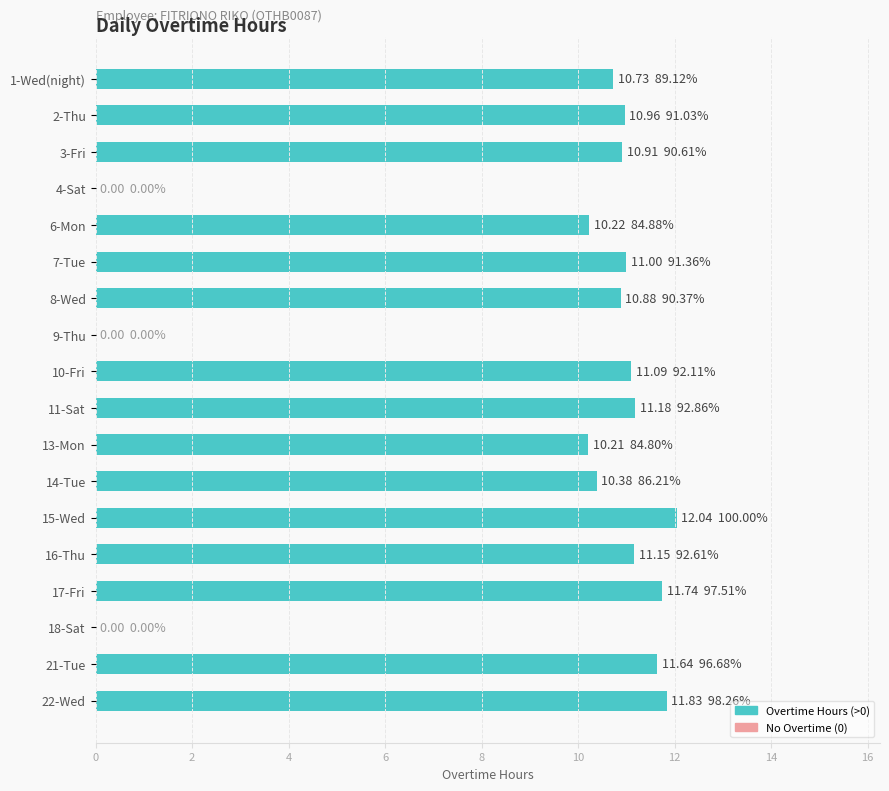

The value at 13-Mon is 10.2. True or false?

True